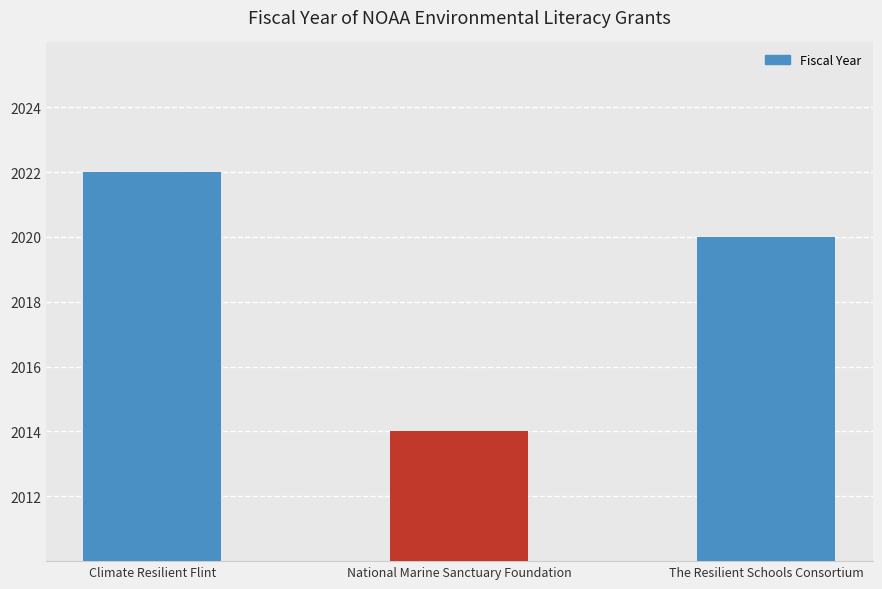

True or false: the data shows 2022 at Climate Resilient Flint.

True